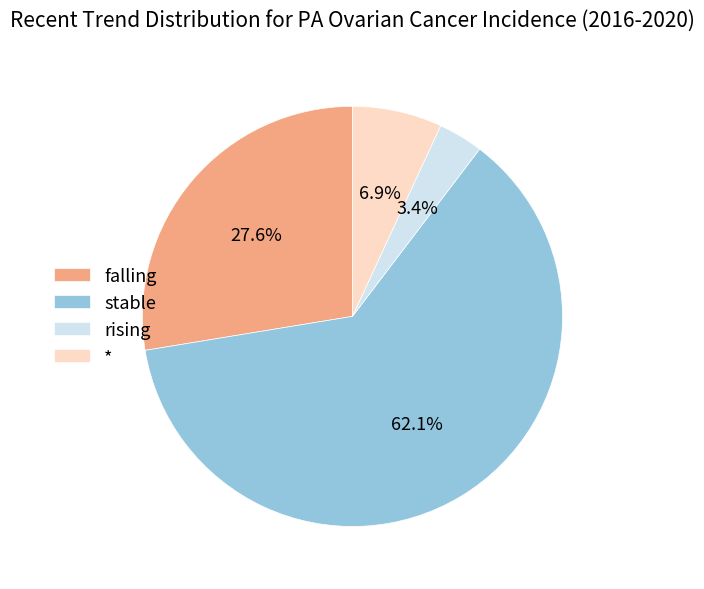

What is the ratio of the value at stable to the value at *?

9.0